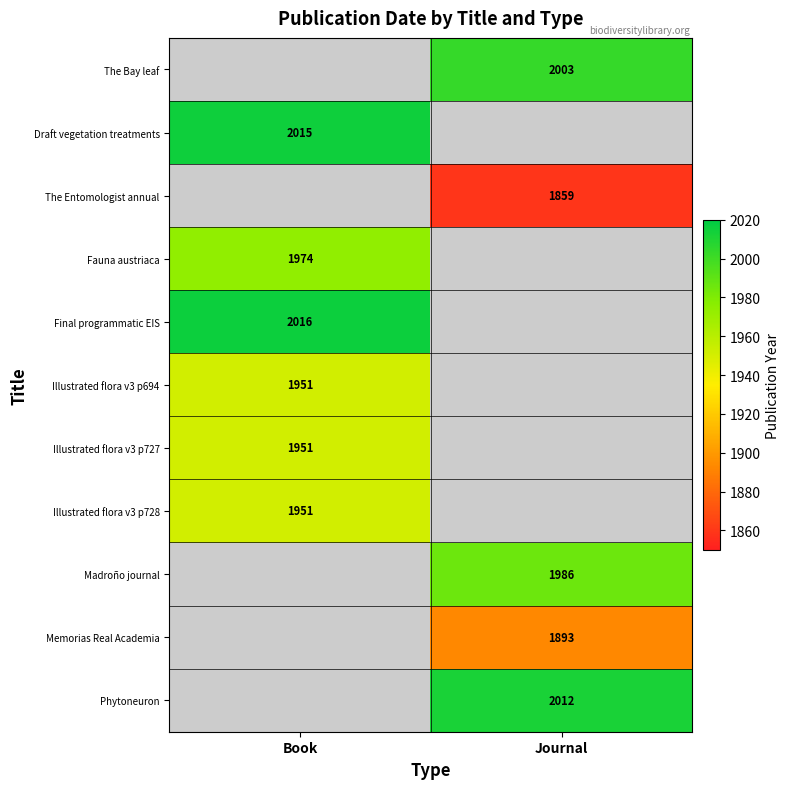

The The Entomologist annual series shows 690 at Journal. True or false?

False